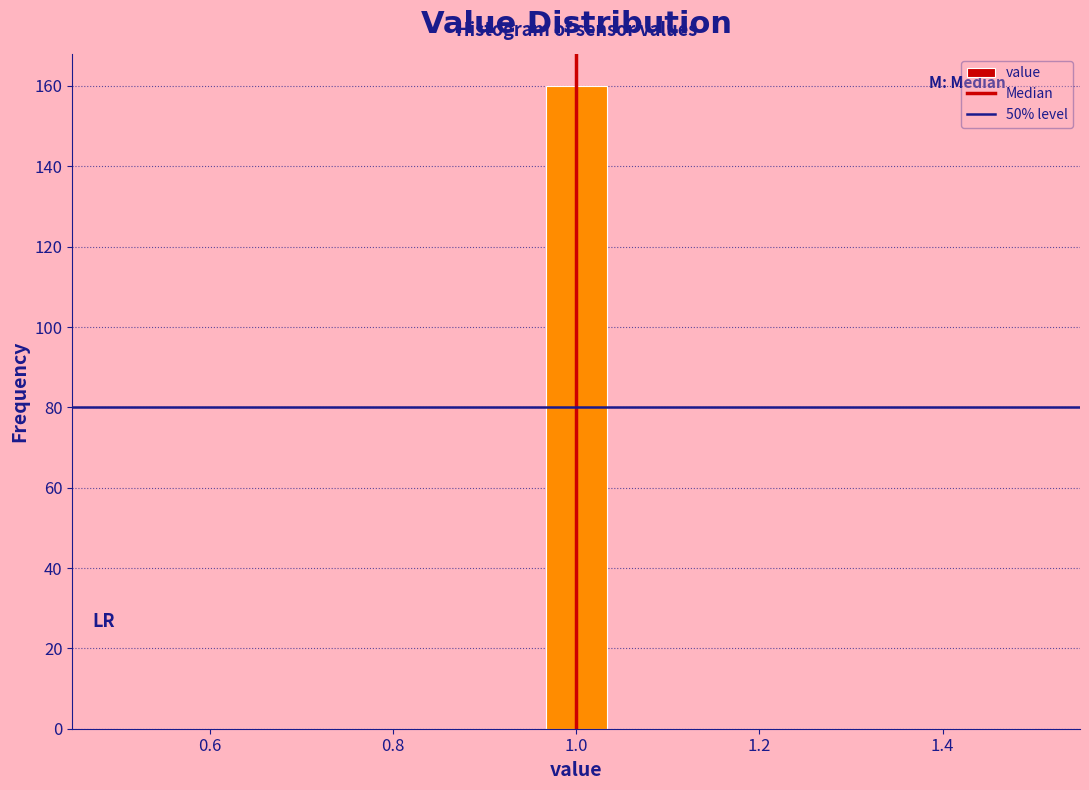

Around what value on the x-axis is the tallest bar? Give the approximate position of its centre, as read against the axis.

1.00